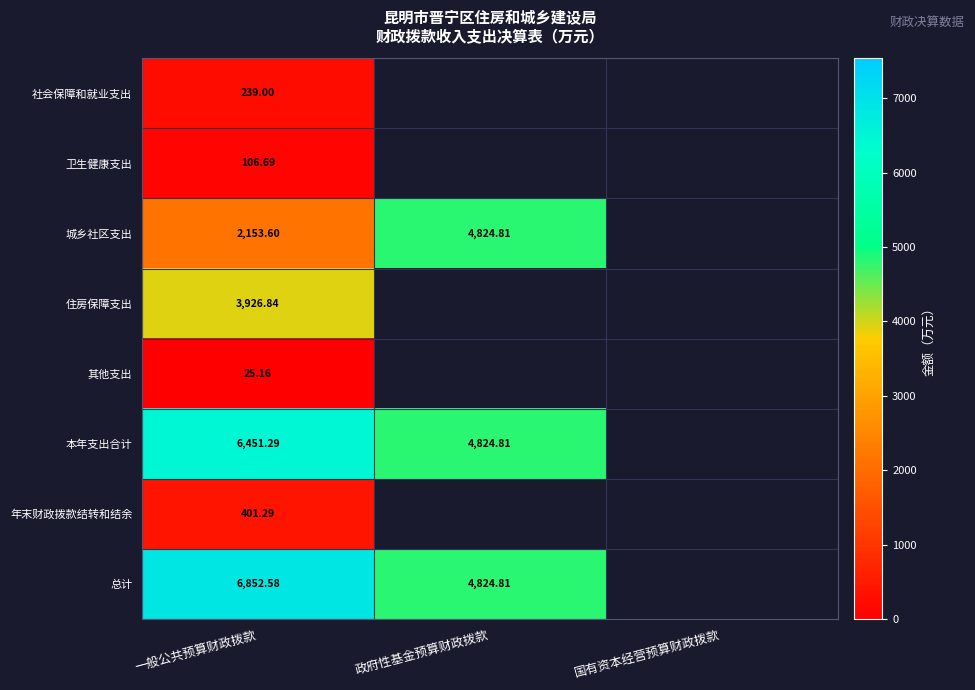

What is the difference between the maximum and minimum values in the 总计 series?

2027.8